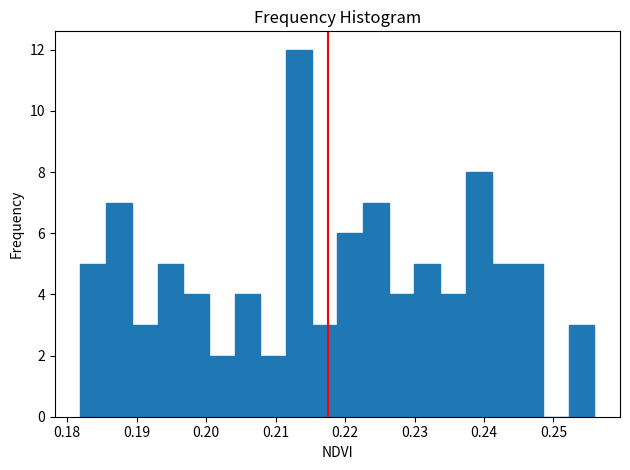

Around what value on the x-axis is the tallest bar? Give the approximate position of its centre, as read against the axis.

0.213